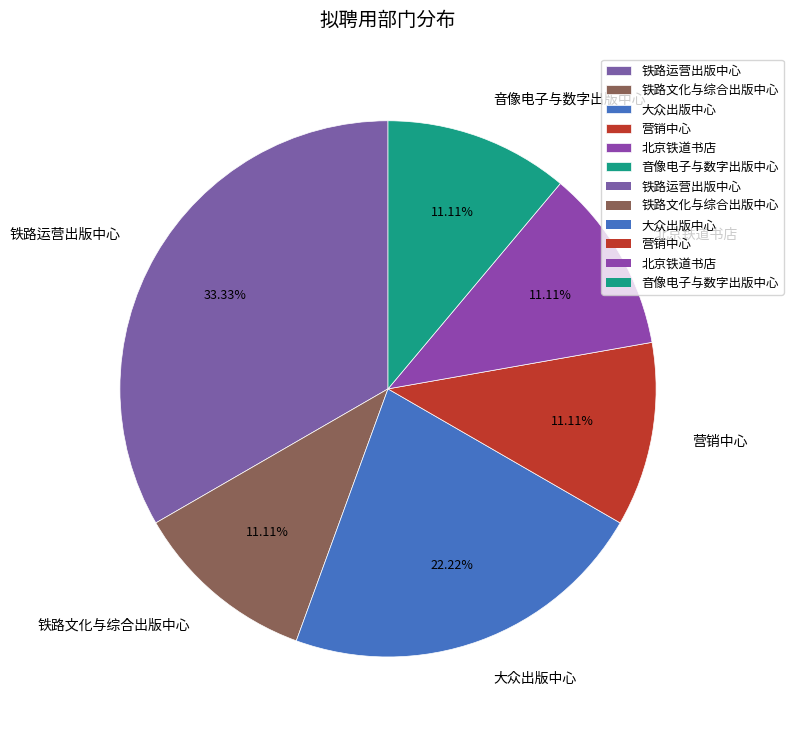

What percentage is the 铁路文化与综合出版中心 slice, to the nearest percent?

11%